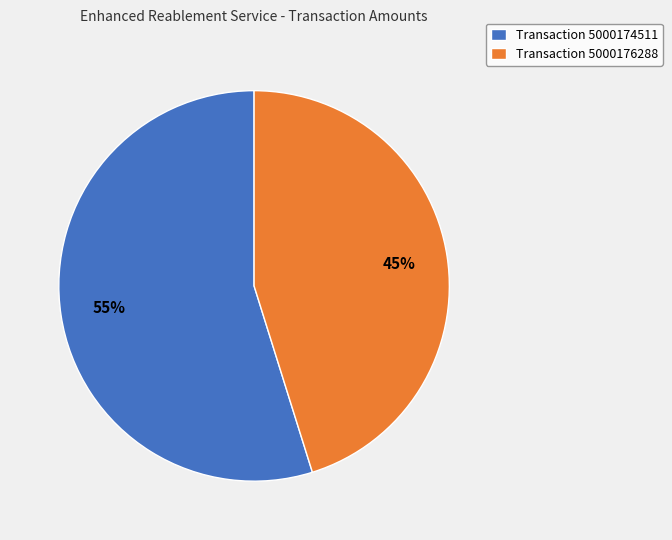

Do Transaction 5000174511 and Transaction 5000176288 together represent more than half of the pie?

Yes